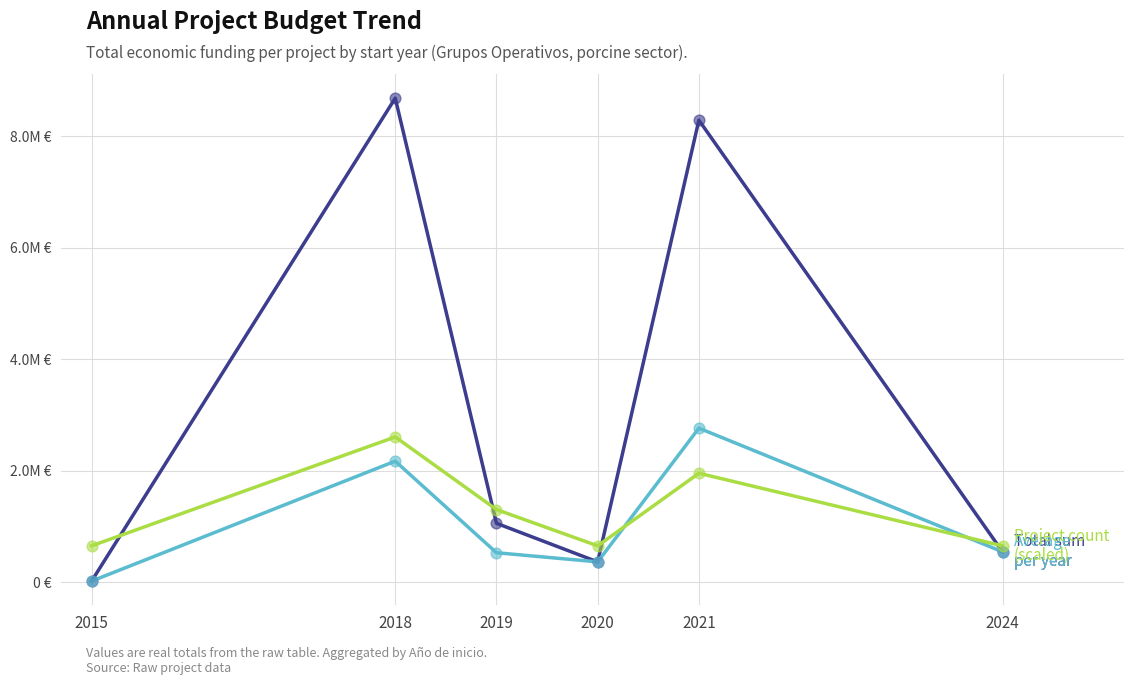

Is this an area chart (filled region under the line)?

No